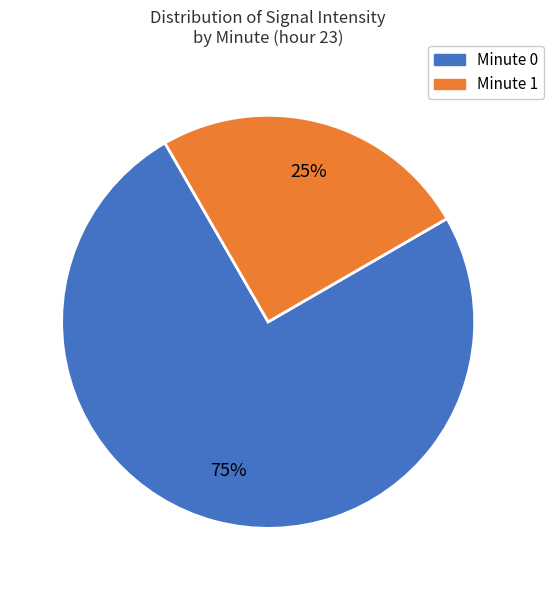

To the nearest percent, what is the average slice percentage?

50%